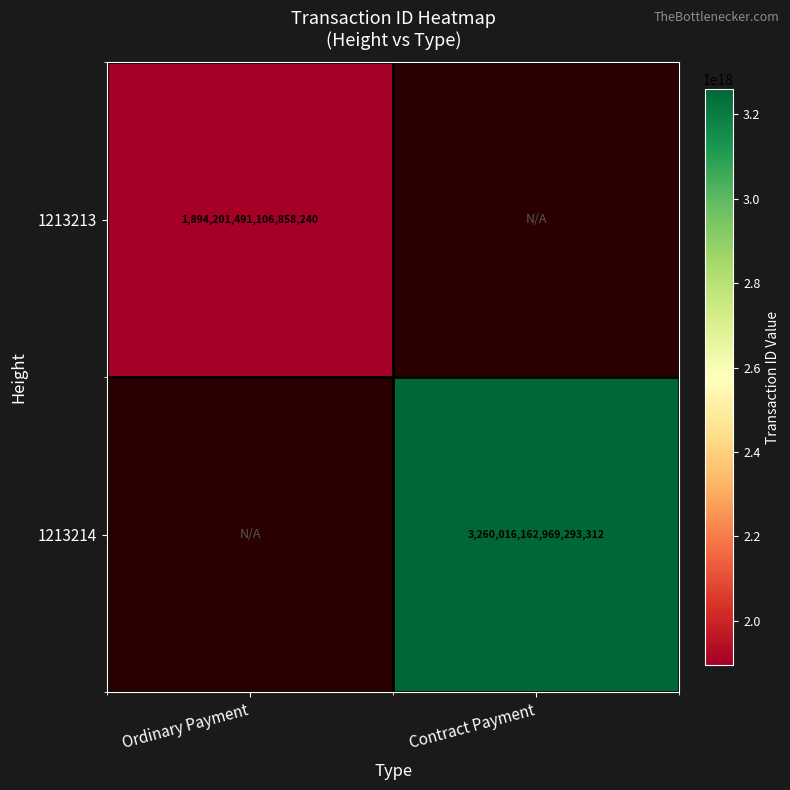

The 1213213 series shows 2869468083540487168.0 at Ordinary Payment. True or false?

False